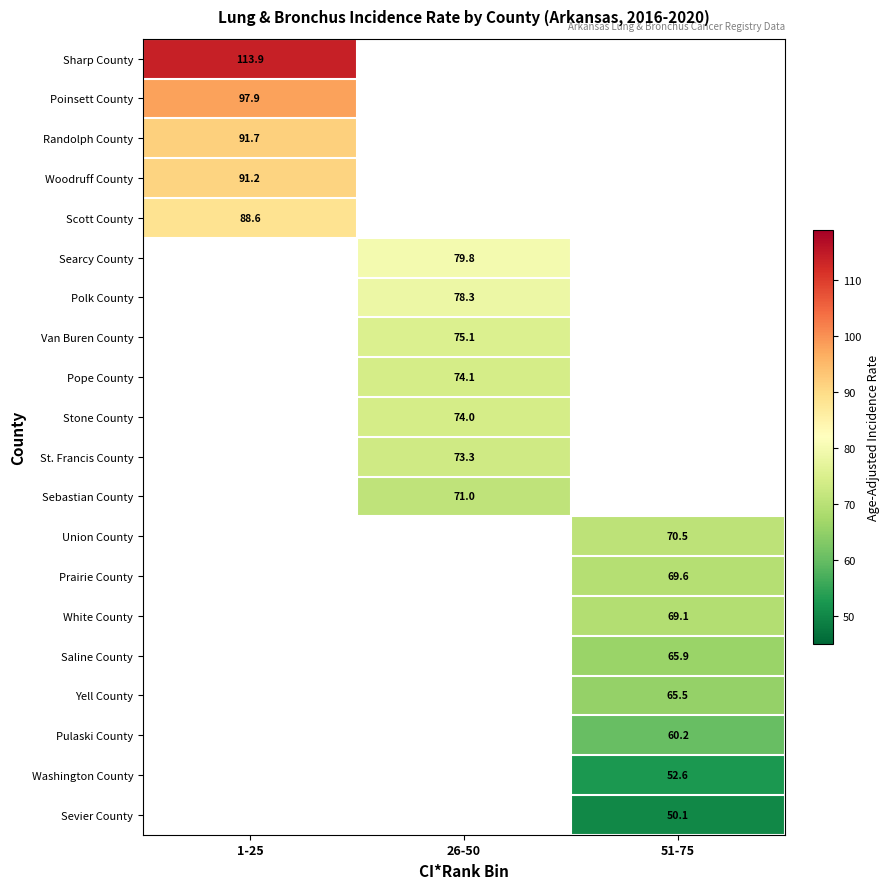

Which has a higher value, 51-75 or 26-50?

26-50